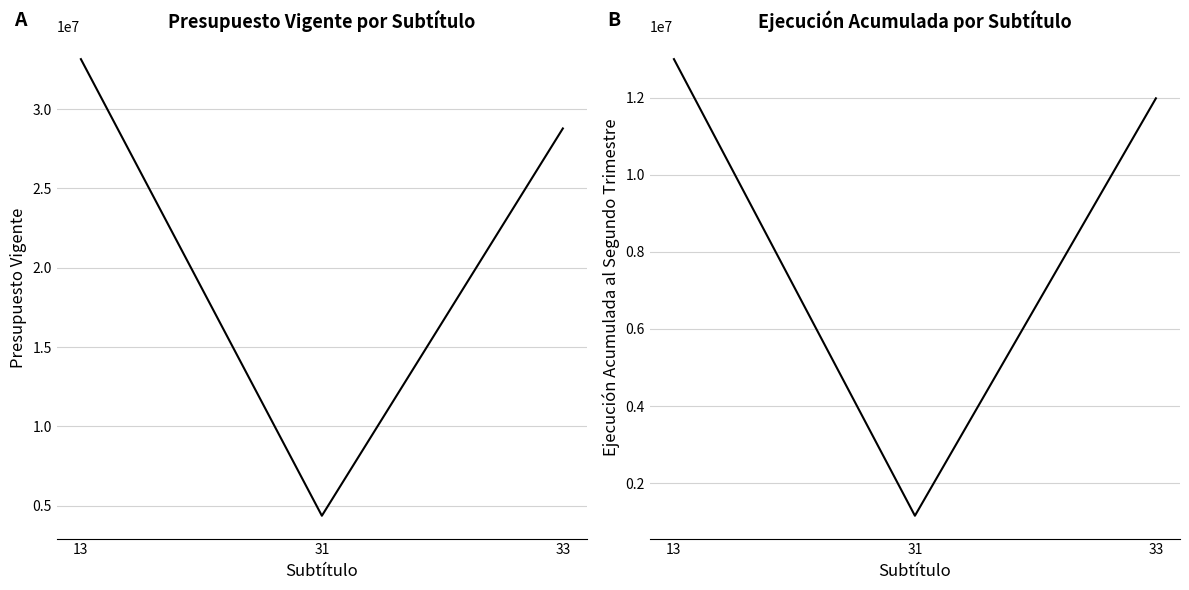

Which category has the highest value in the Presupuesto Vigente series?

13